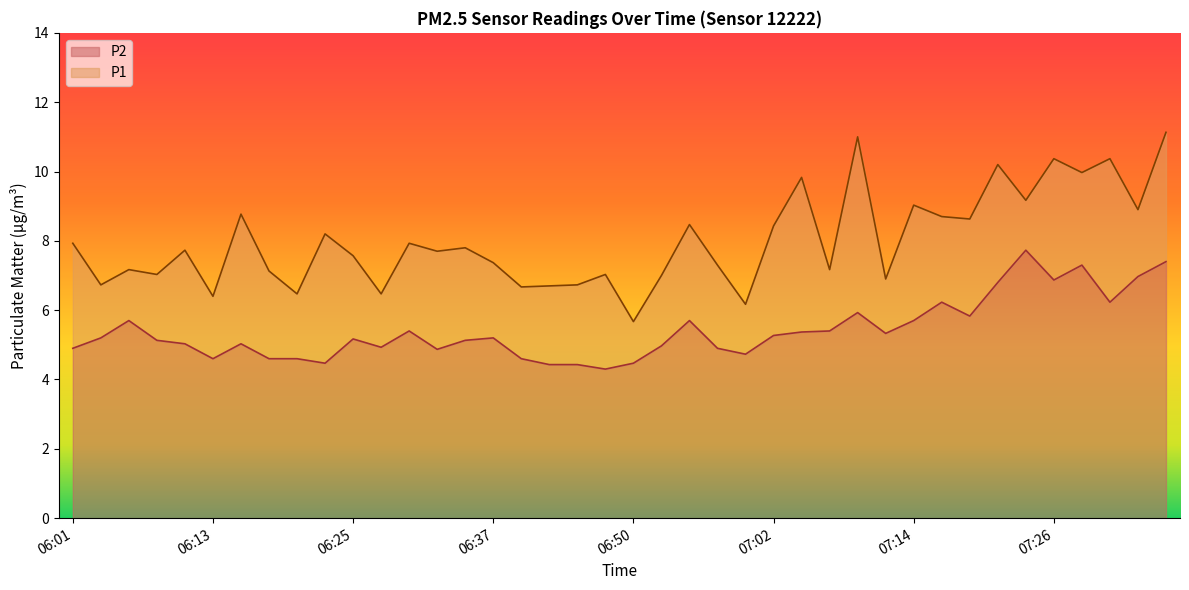

Rank the categories by P2 value from highest to lowest.

07:24, 07:36, 07:29, 07:34, 07:26, 07:22, 07:17, 07:31, 07:09, 07:19, 06:05, 06:55, 07:14, 06:30, 07:07, 07:04, 07:12, 07:02, 06:03, 06:37, 06:25, 06:08, 06:35, 06:10, 06:15, 06:52, 06:28, 06:01, 06:57, 06:33, 07:00, 06:13, 06:18, 06:20, 06:40, 06:23, 06:50, 06:42, 06:45, 06:47